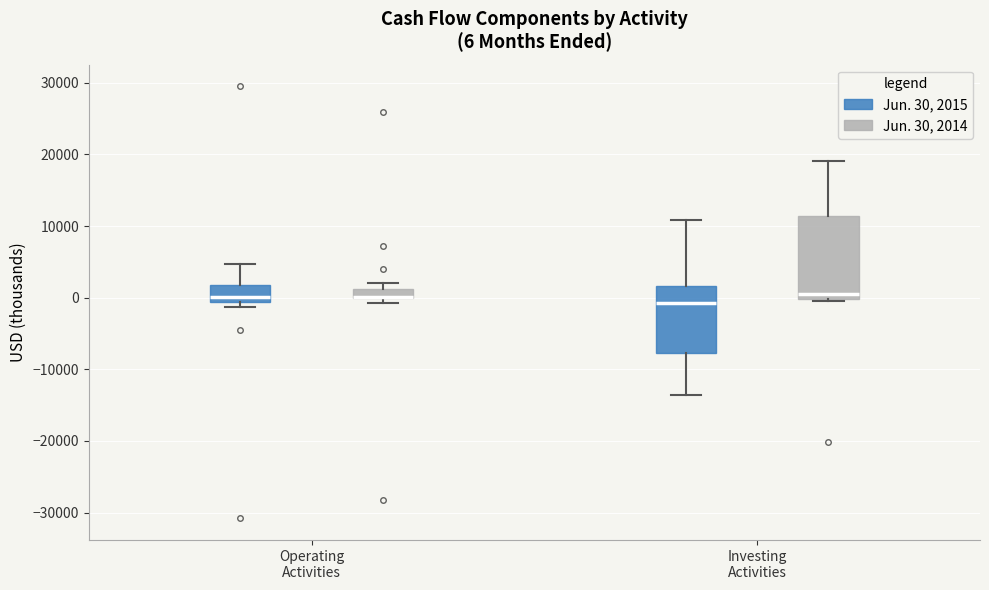

Comparing the boxes themselves (not the whiskers), which one is the tallest?

Investing Activities (Jun. 30, 2014)